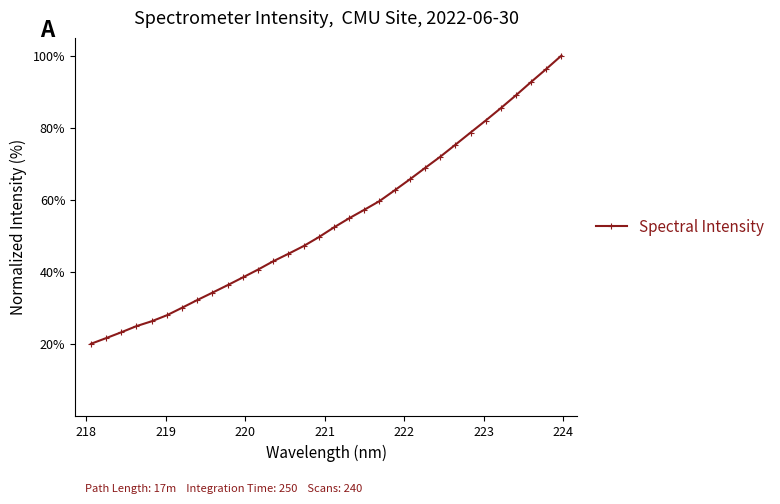

What is the sum of all values?

1732.2